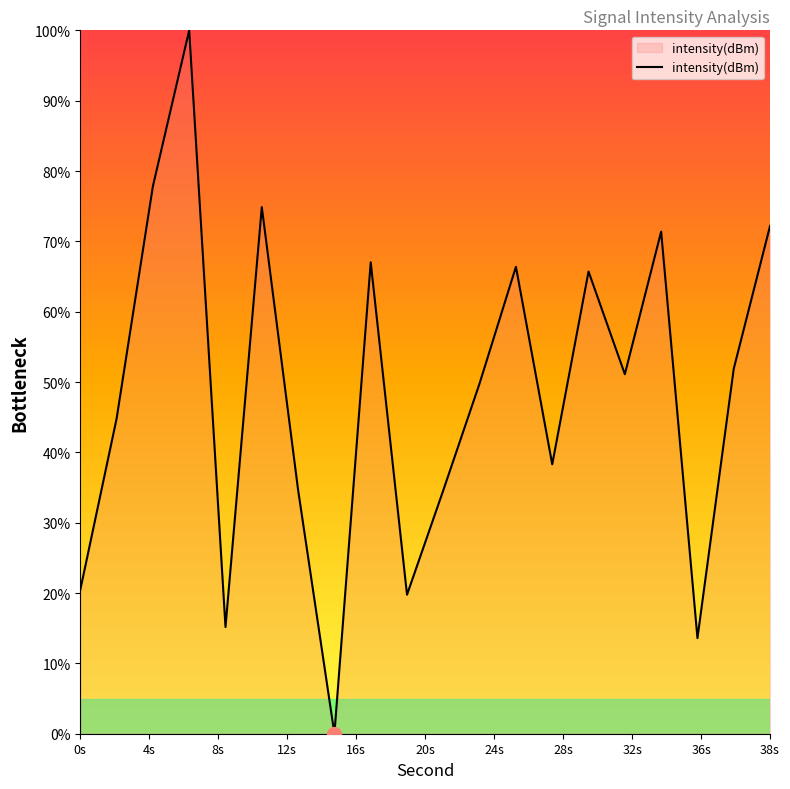

What is the greatest value displayed?

100.0